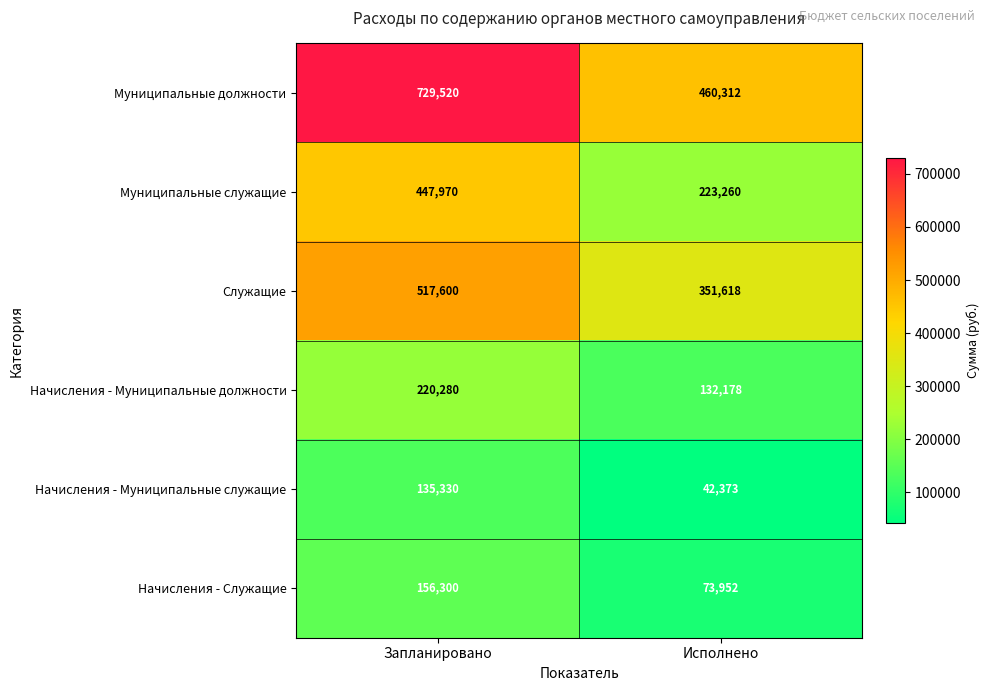

What is the sum of the Начисления - Служащие values at Запланировано and Исполнено?

230252